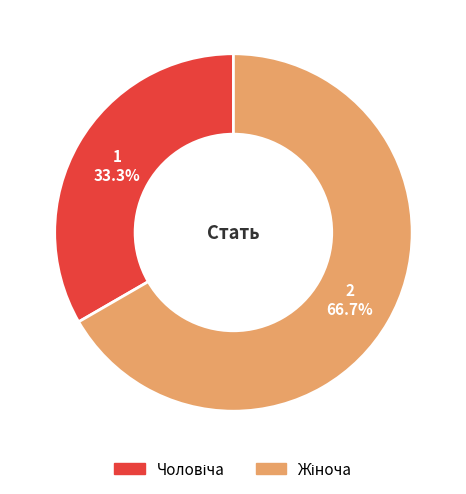

Is there any slice that represents more than half of the pie?

Yes